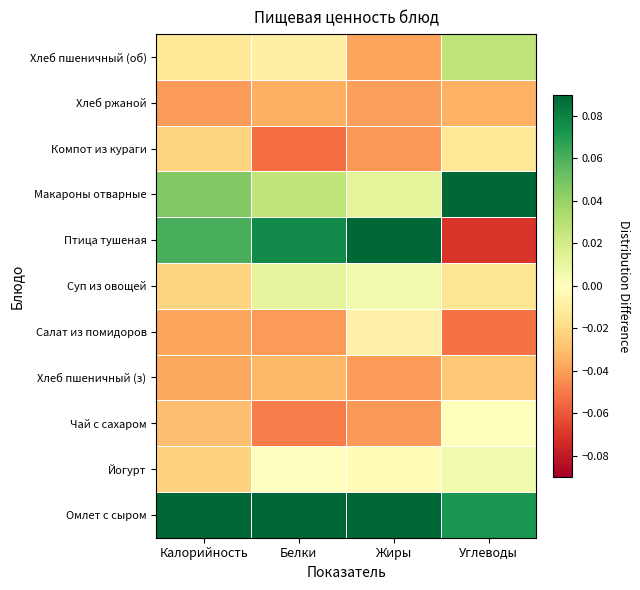

Reading right to left, extract all data points from this chart.

Омлет с сыром: Углеводы=0.1	Жиры=0.1	Белки=0.1	Калорийность=0.1
Йогурт: Углеводы=0.0	Жиры=-0.0	Белки=0.0	Калорийность=-0.0
Чай с сахаром: Углеводы=0.0	Жиры=-0.0	Белки=-0.0	Калорийность=-0.0
Хлеб пшеничный (з): Углеводы=-0.0	Жиры=-0.0	Белки=-0.0	Калорийность=-0.0
Салат из помидоров: Углеводы=-0.1	Жиры=-0.0	Белки=-0.0	Калорийность=-0.0
Суп из овощей: Углеводы=-0.0	Жиры=0.0	Белки=0.0	Калорийность=-0.0
Птица тушеная: Углеводы=-0.1	Жиры=0.1	Белки=0.1	Калорийность=0.1
Макароны отварные: Углеводы=0.1	Жиры=0.0	Белки=0.0	Калорийность=0.0
Компот из кураги: Углеводы=-0.0	Жиры=-0.0	Белки=-0.1	Калорийность=-0.0
Хлеб ржаной: Углеводы=-0.0	Жиры=-0.0	Белки=-0.0	Калорийность=-0.0
Хлеб пшеничный (об): Углеводы=0.0	Жиры=-0.0	Белки=-0.0	Калорийность=-0.0